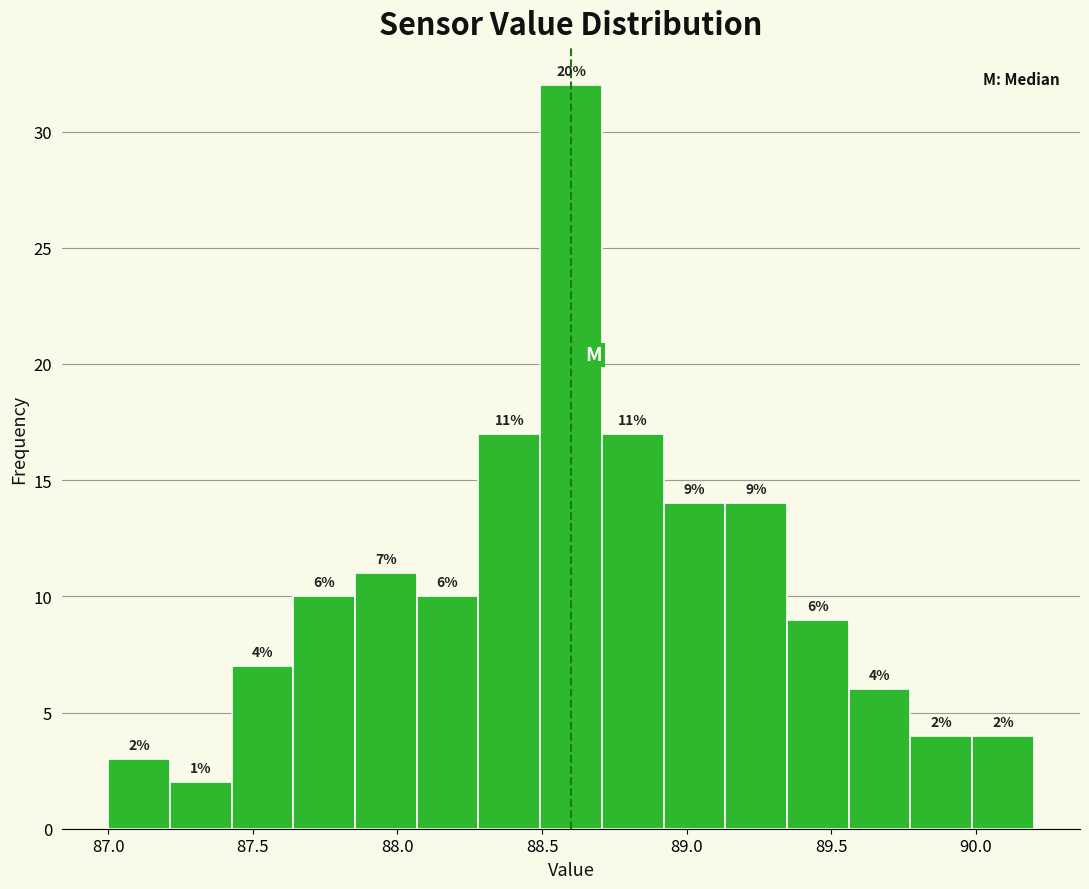

Over which range of the x-axis is the bar tallest?

88.50 to 88.70